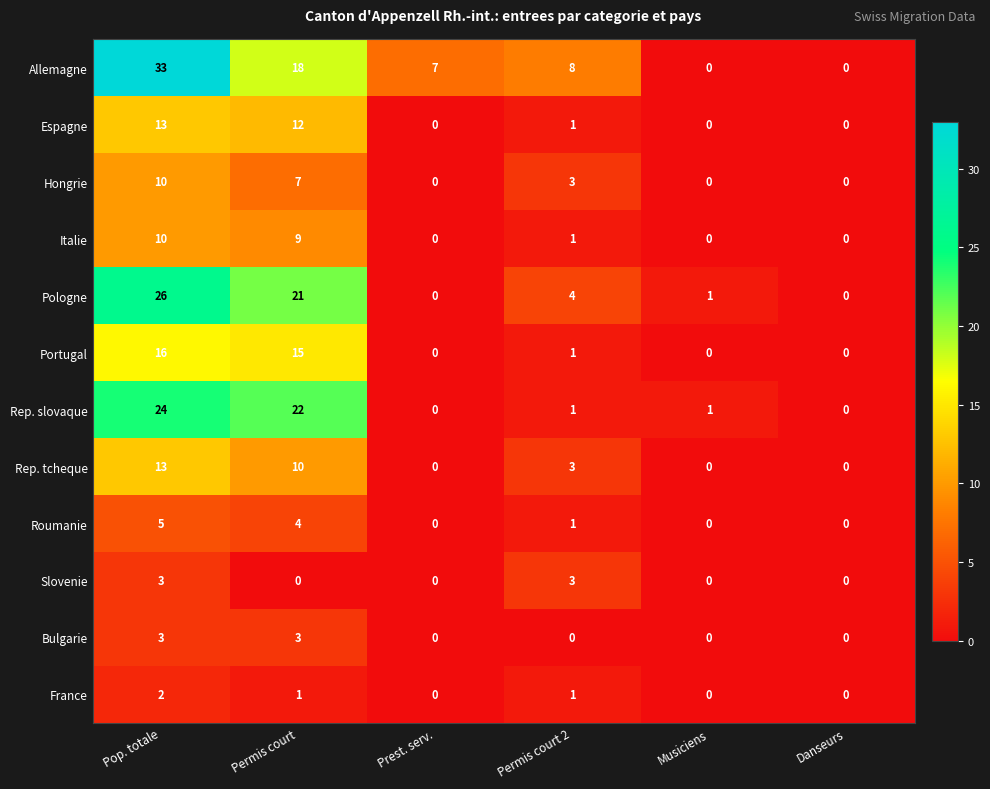

True or false: Rep. tcheque has a value of 7 at Prest. serv..

False